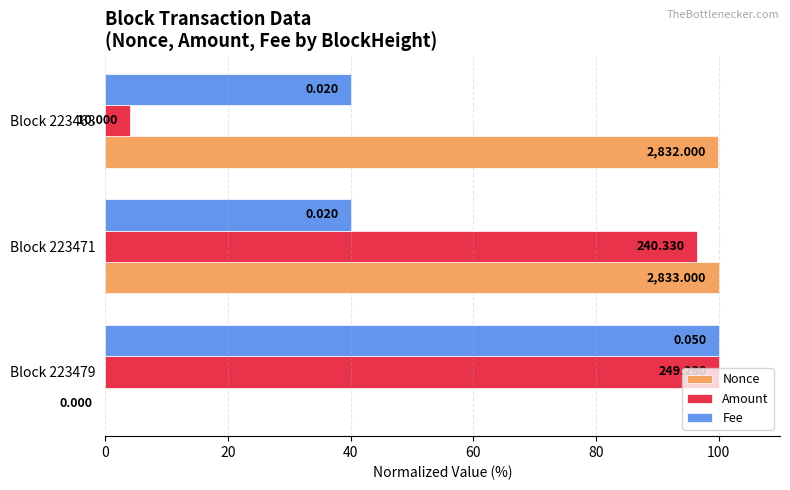

What are all the series names shown in the legend?

Nonce, Amount, Fee